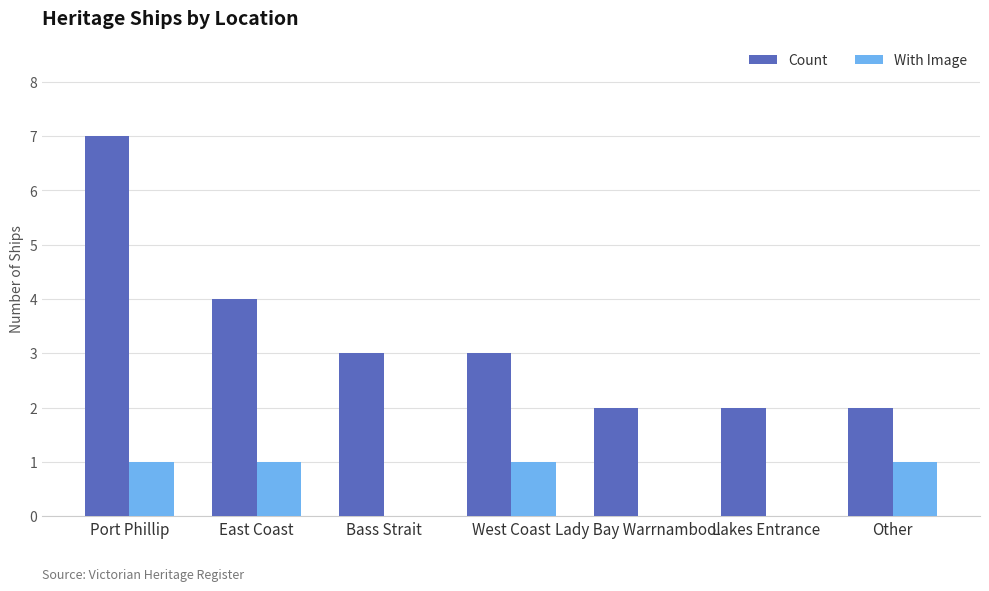

Between Lady Bay Warrnambool and Other, which series saw the biggest shift?

With Image